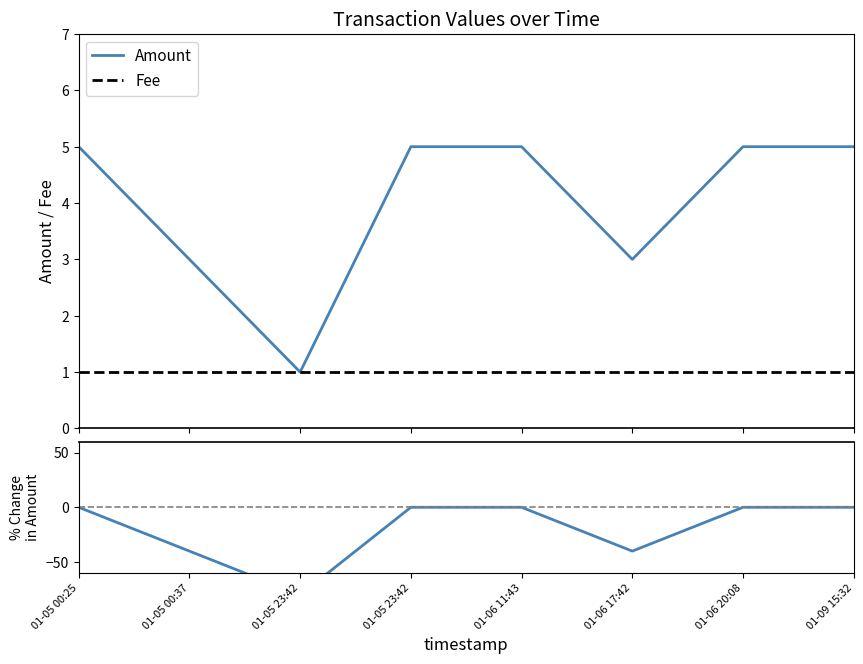

Which series has the largest range (max minus min)?

% Amount change